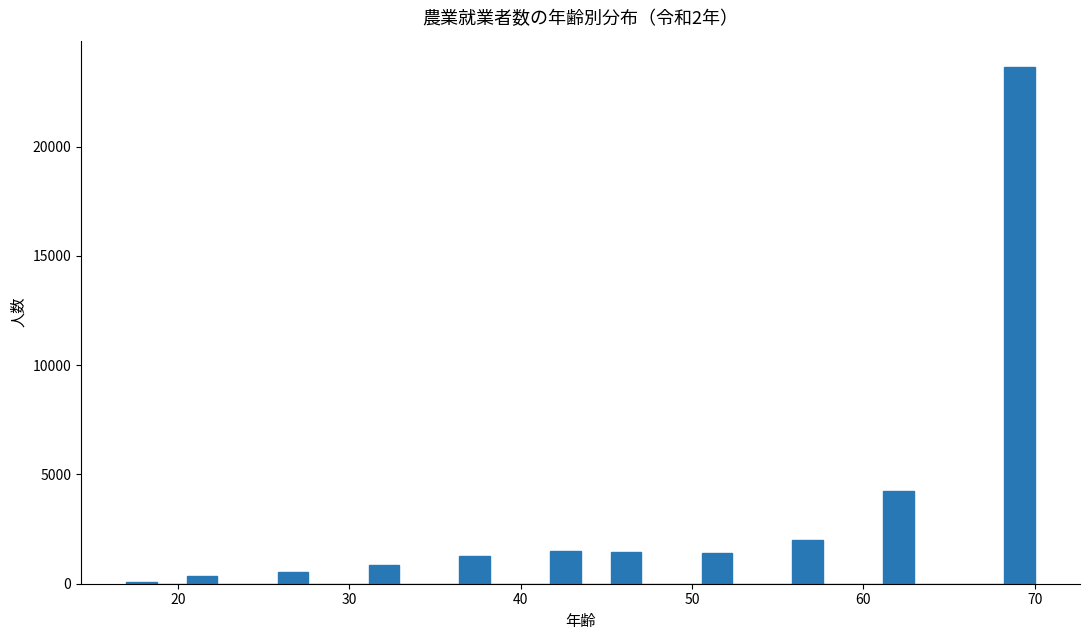

Around what value on the x-axis is the tallest bar? Give the approximate position of its centre, as read against the axis.

69